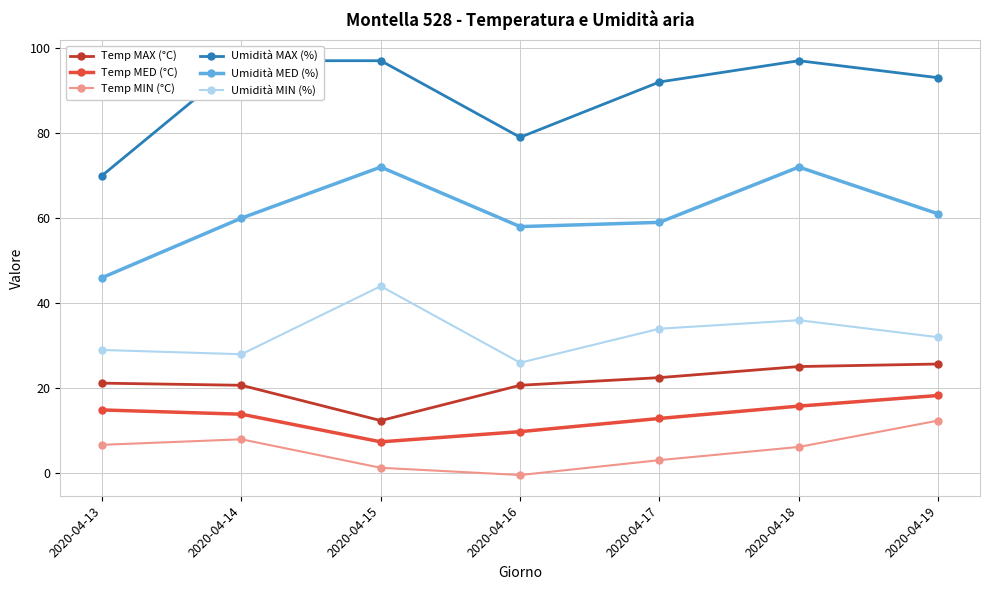

Where is the first local minimum for Temp MAX (°C)?

2020-04-15